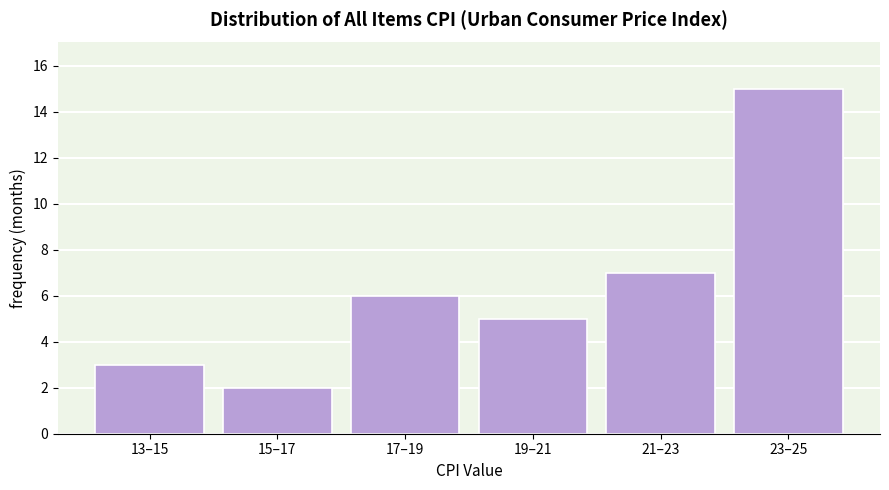

Reading left to right, list all the values displayed in this chart.

13–15=3	15–17=2	17–19=6	19–21=5	21–23=7	23–25=15